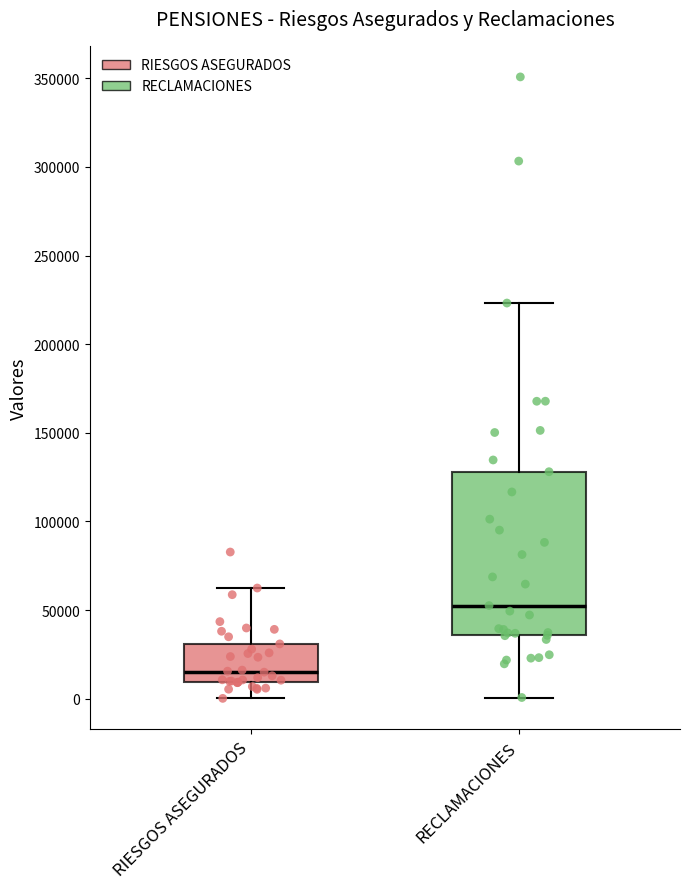

Reading left to right, transcribe this box plot: for each box, give where its median line is, the range the box spans, and where its two whiskers end, as read against the y-axis. The values are not printed on the chart, so give them approximately, as read against the axis.

RIESGOS ASEGURADOS: median 15000, box 10000 to 30000, whiskers 0 to 60000
RECLAMACIONES: median 50000, box 35000 to 130000, whiskers 0 to 225000